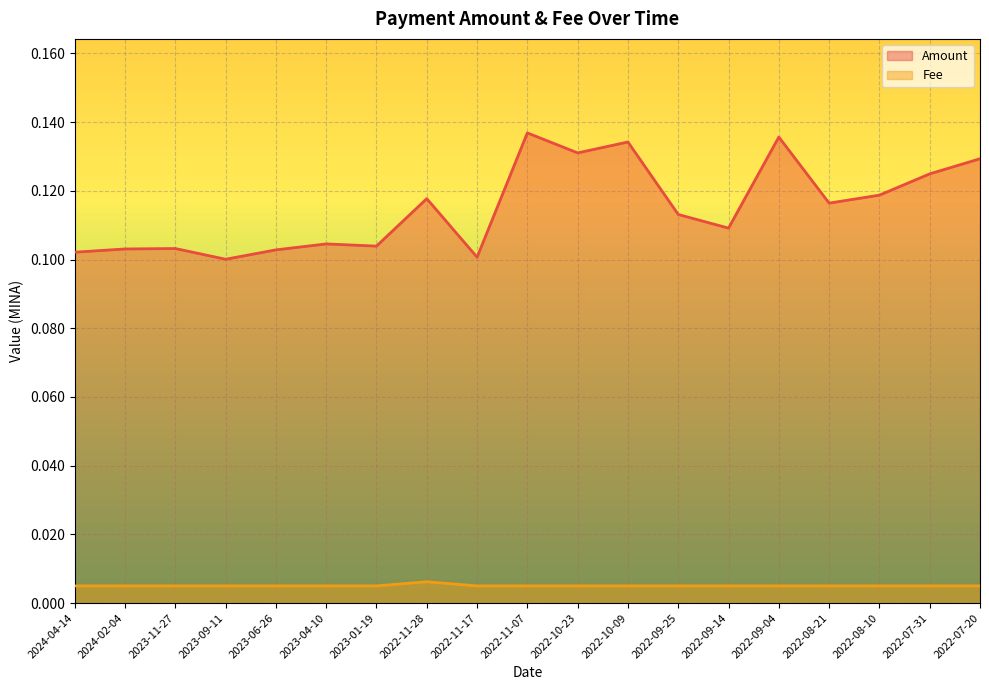

What position from the left is 2022-10-23?

11